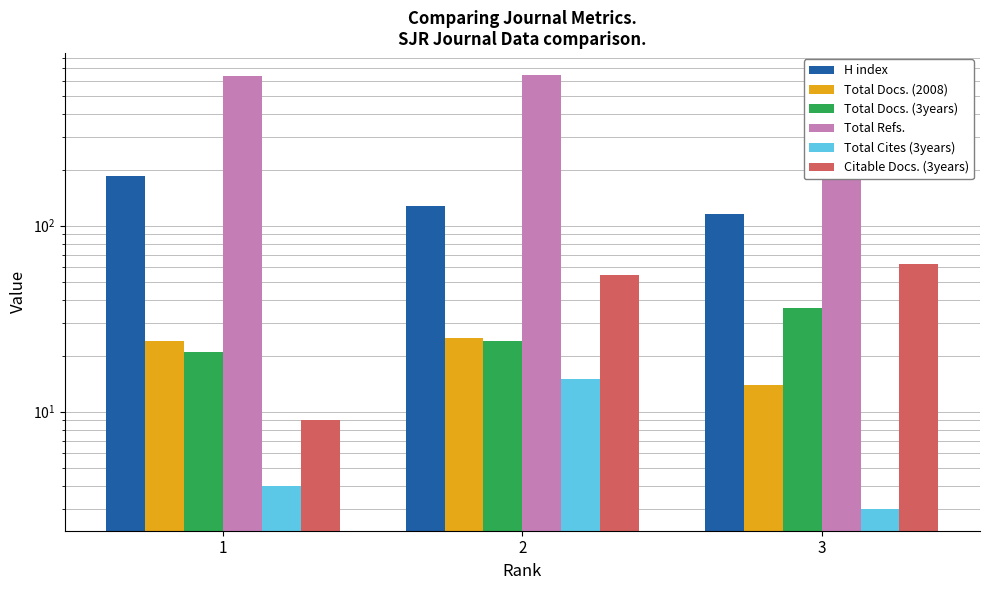

Which has a higher value, 3 or 1?

1